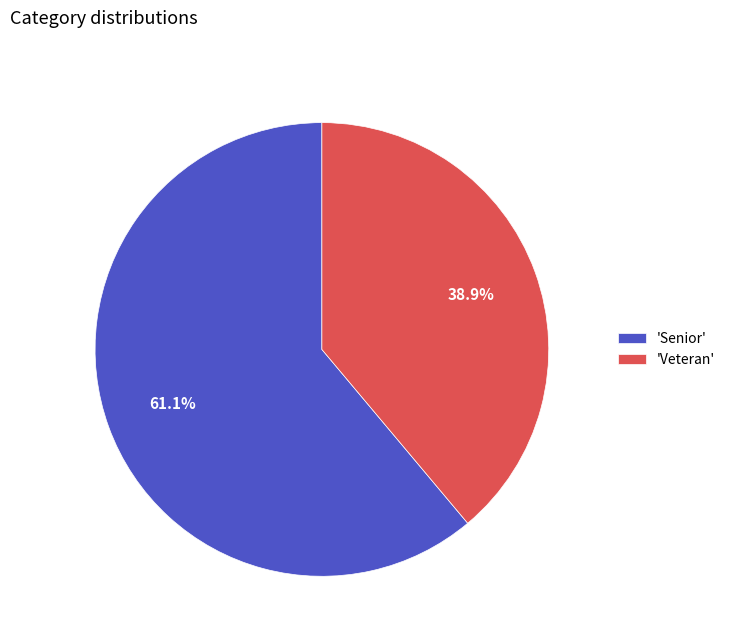

How many segments does this pie chart have?

2